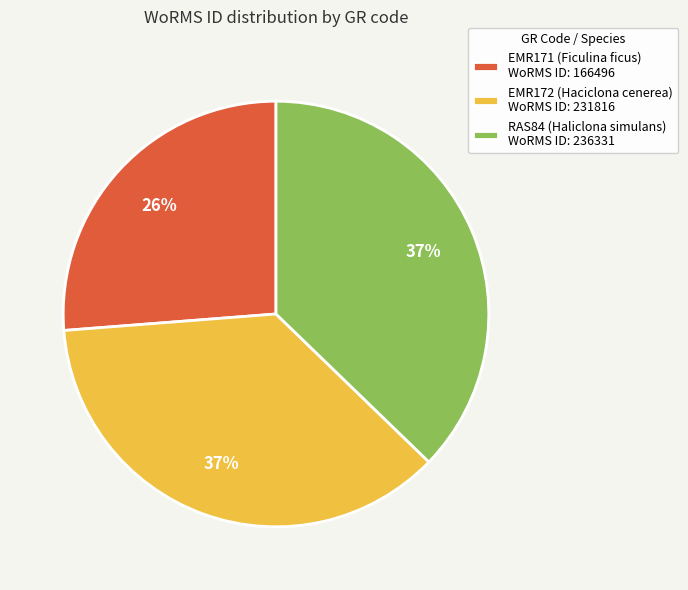

Does EMR172 (Haciclona cenerea) WoRMS ID: 231816 account for over 50% of the chart?

No